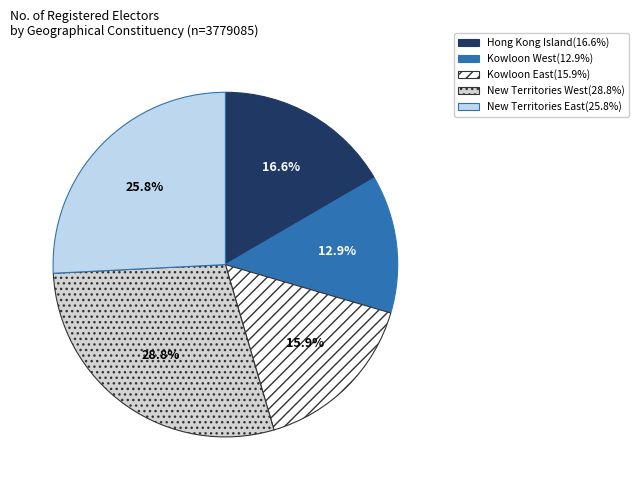

To the nearest percent, what is the difference between the largest and smallest slice percentages?

16%